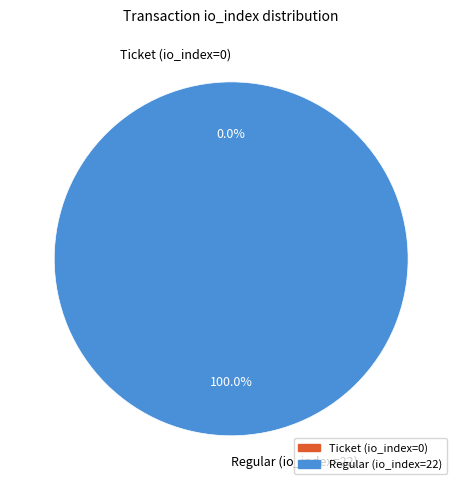

True or false: Ticket (io_index=0) accounts for 0% of the total.

True